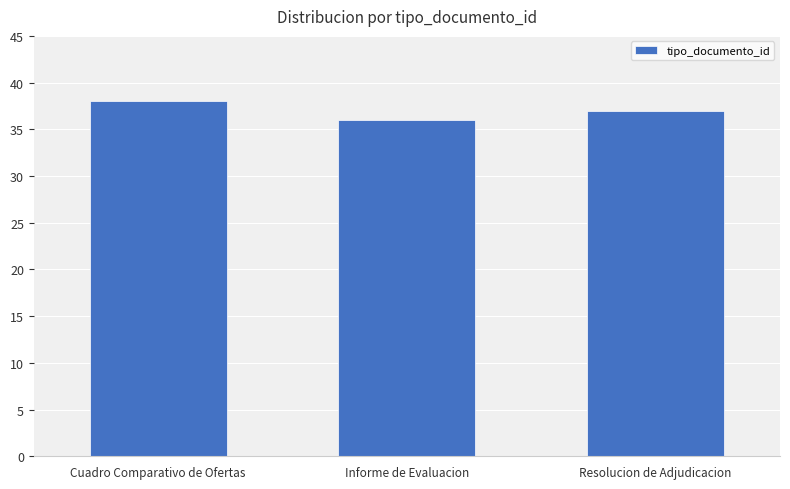

What is the smallest value displayed?

36